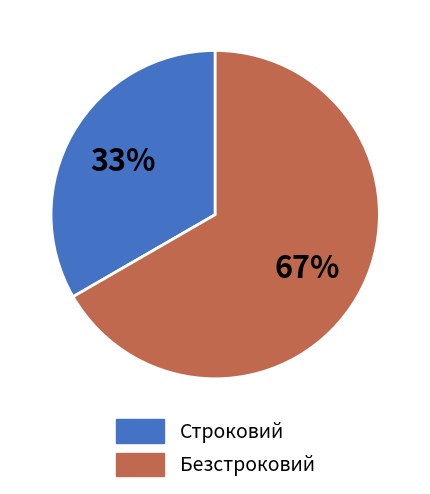

Do Безстроковий and Строковий together represent more than half of the pie?

Yes